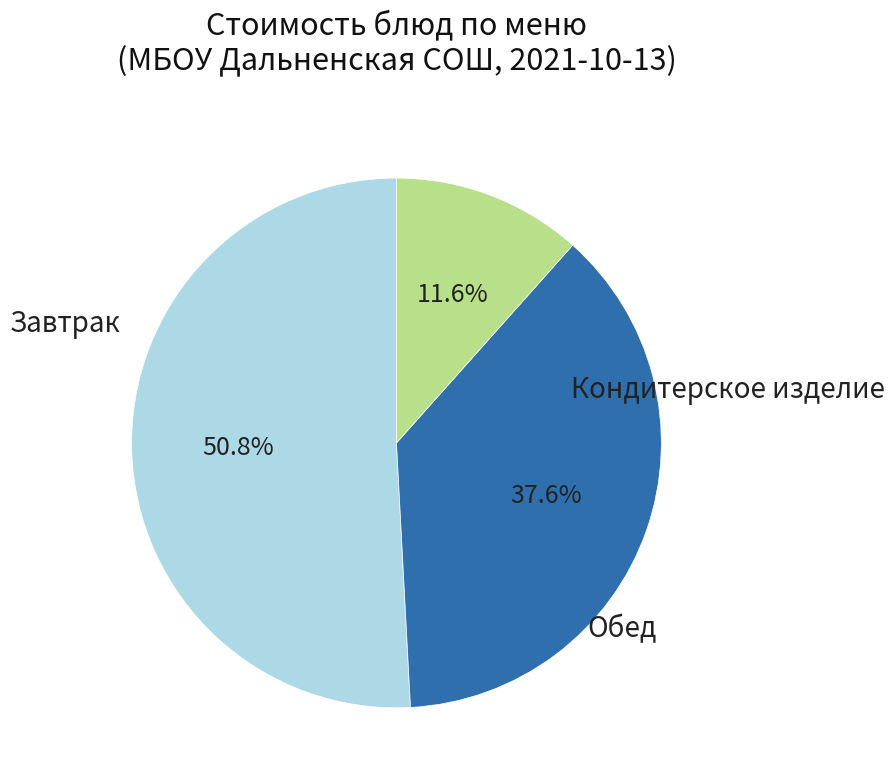

Is there any slice that represents more than half of the pie?

Yes